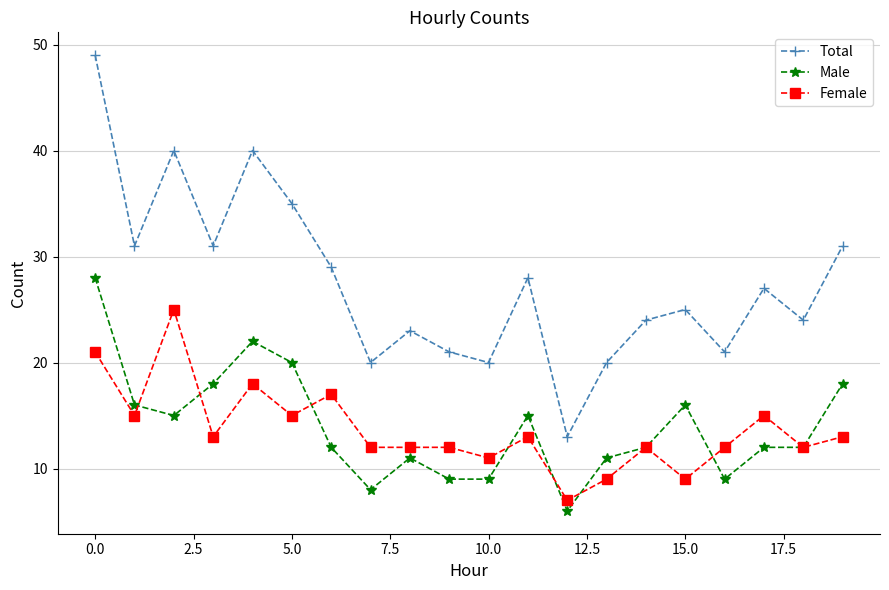

Which series has the largest total across all categories?

Total